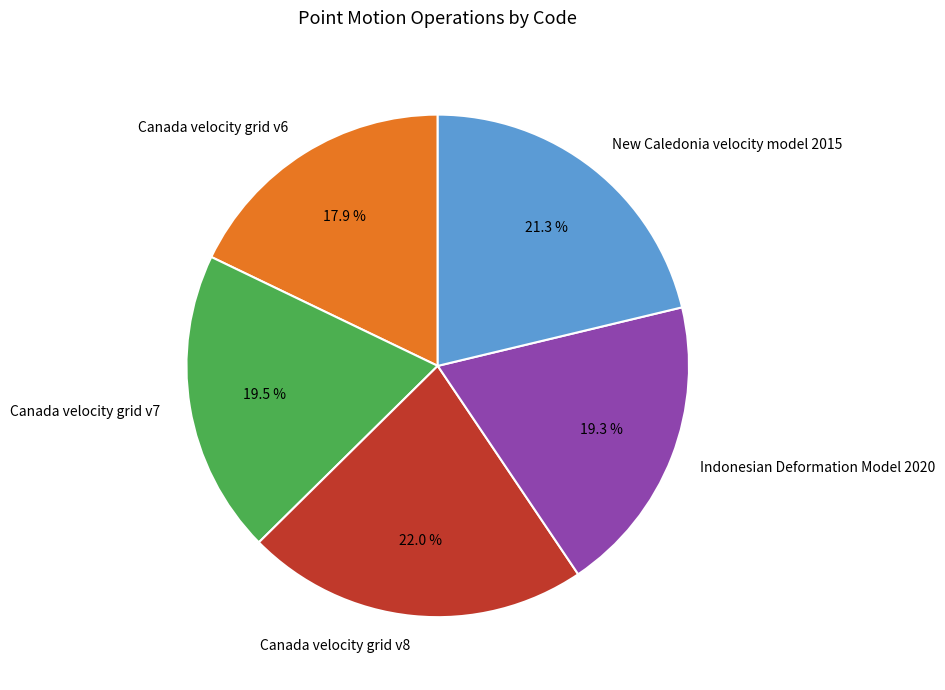

Is there any slice that represents more than half of the pie?

No